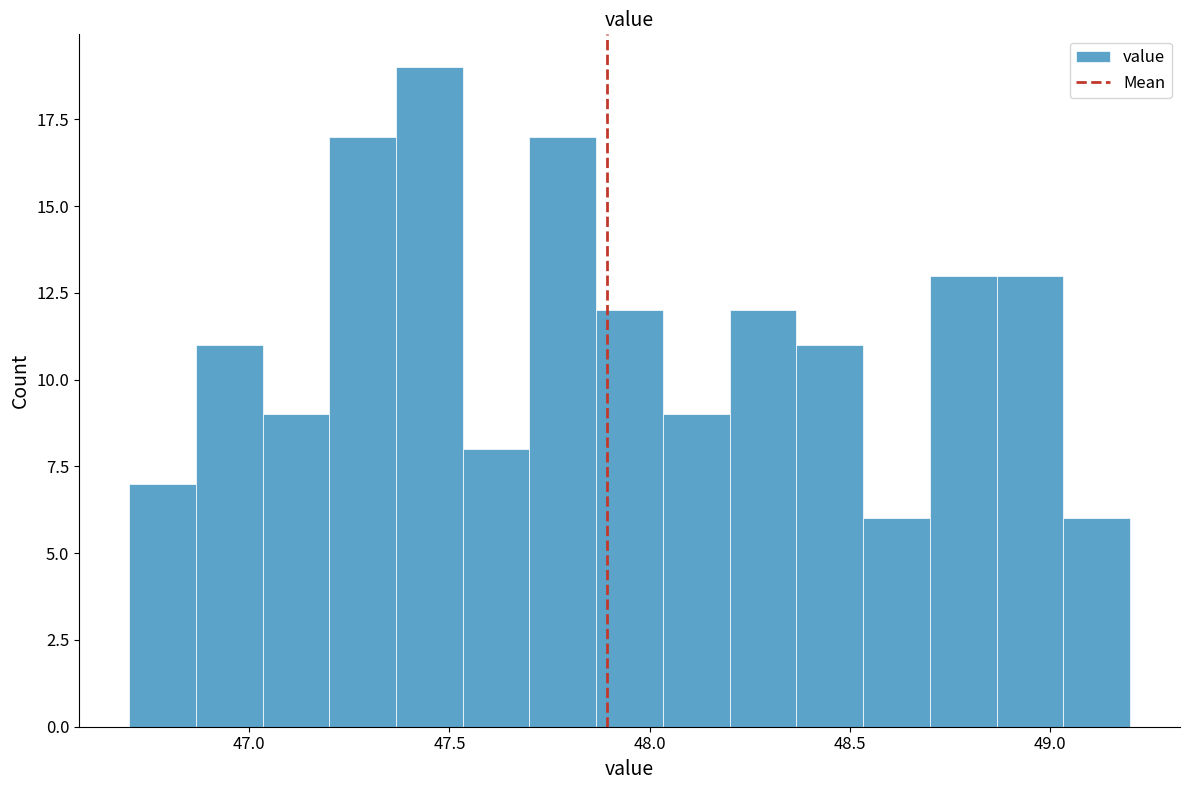

Around what value on the x-axis is the tallest bar? Give the approximate position of its centre, as read against the axis.

47.45